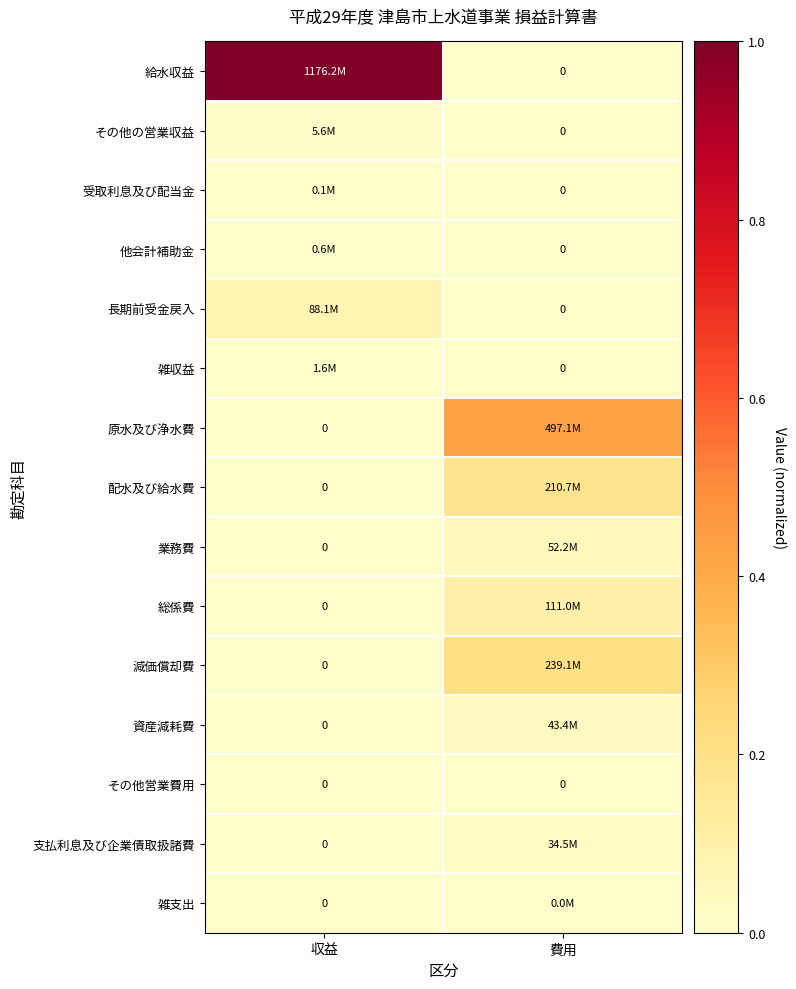

Which category has the lowest value across all series?

費用